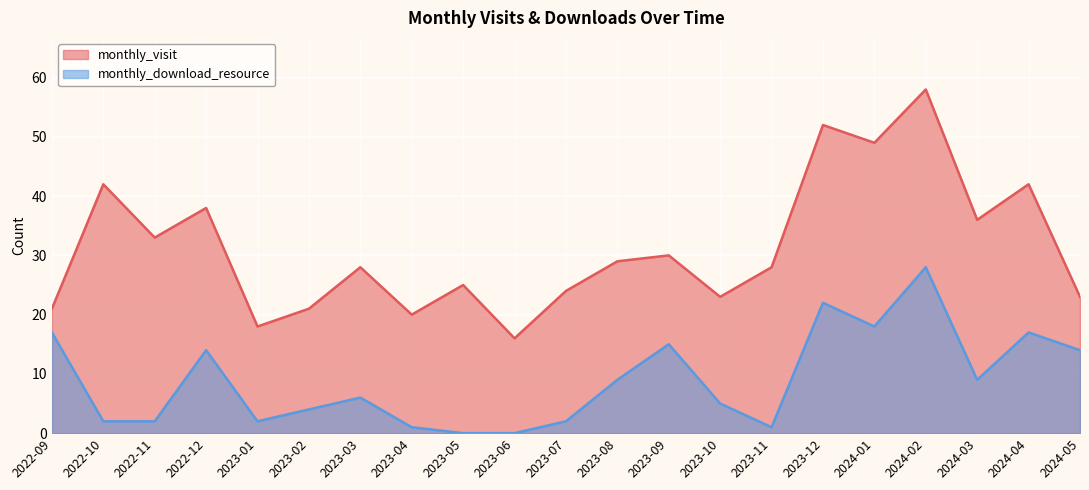

Which category has the highest value across all series?

2024-02